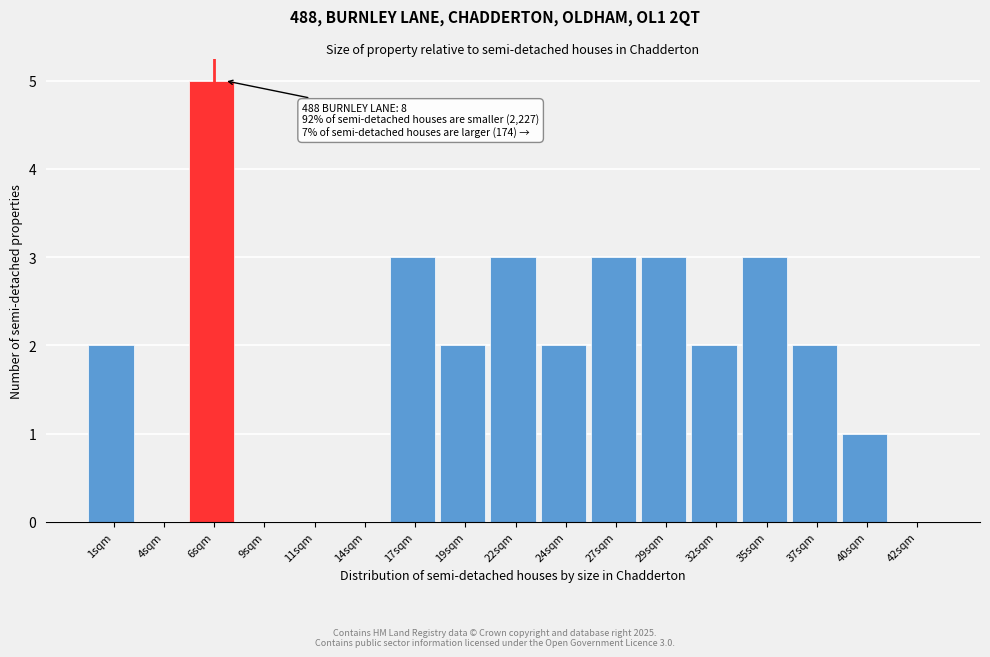

Reading left to right, extract all data points from this chart.

1sqm=2	4sqm=0	6sqm=5	9sqm=0	11sqm=0	14sqm=0	17sqm=3	19sqm=2	22sqm=3	24sqm=2	27sqm=3	29sqm=3	32sqm=2	35sqm=3	37sqm=2	40sqm=1	42sqm=0